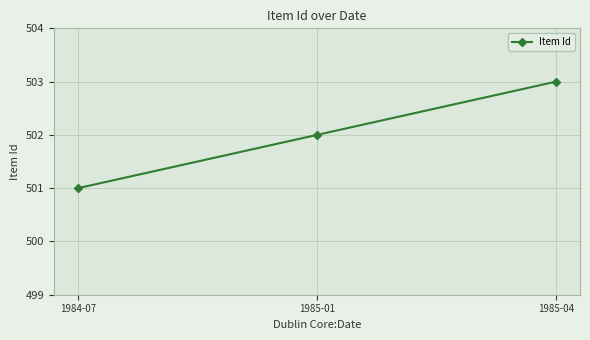

What value does the data have at 1985-04?

503